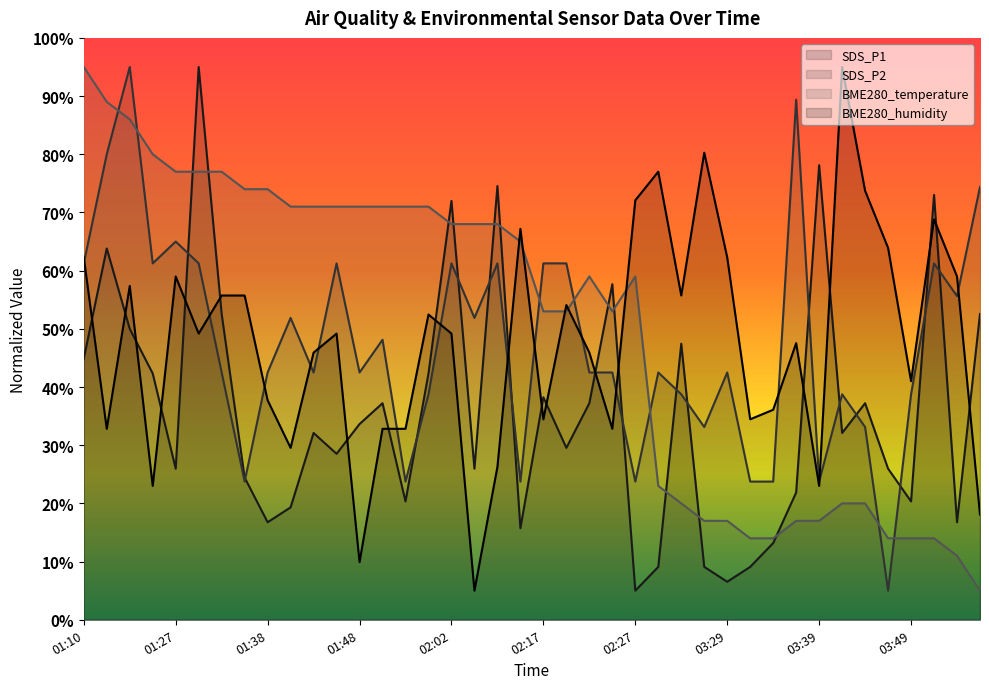

How many lines are shown in the chart?

4